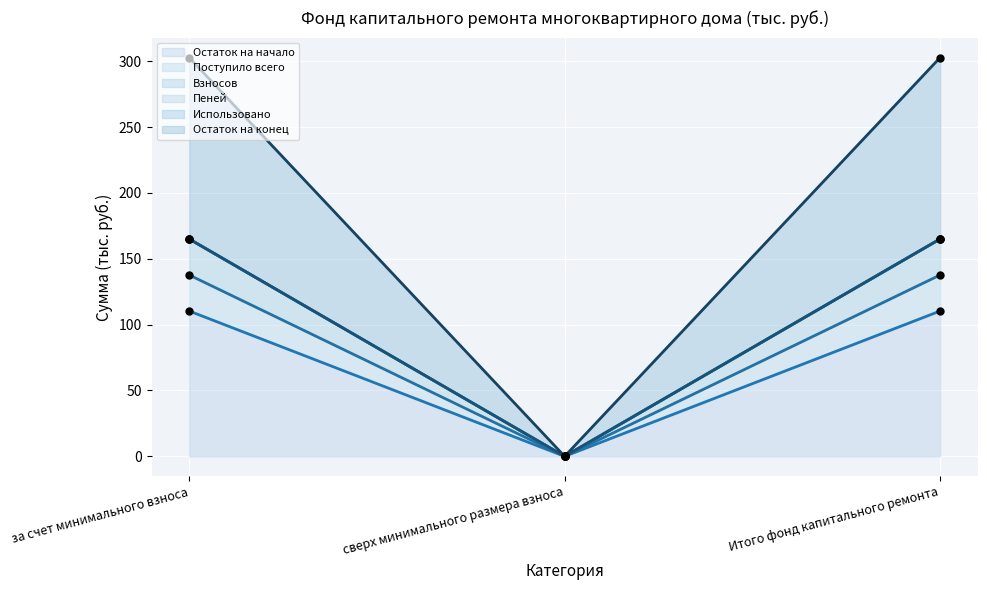

Which series contains the highest Y value?

Остаток на начало